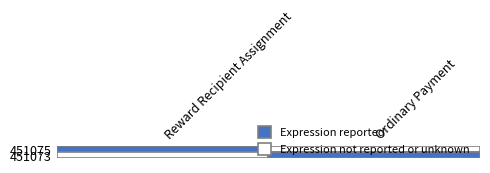

The value of 451073 at Reward Recipient Assignment is 0. True or false?

True